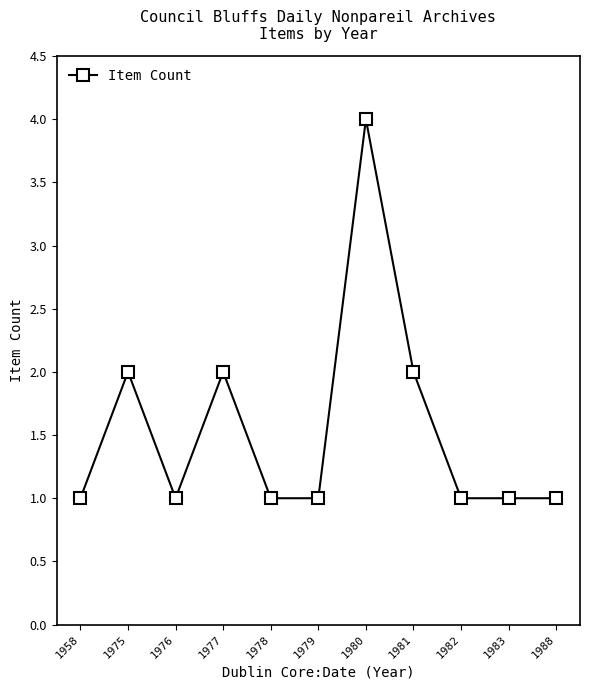

How many series are shown in this chart?

1